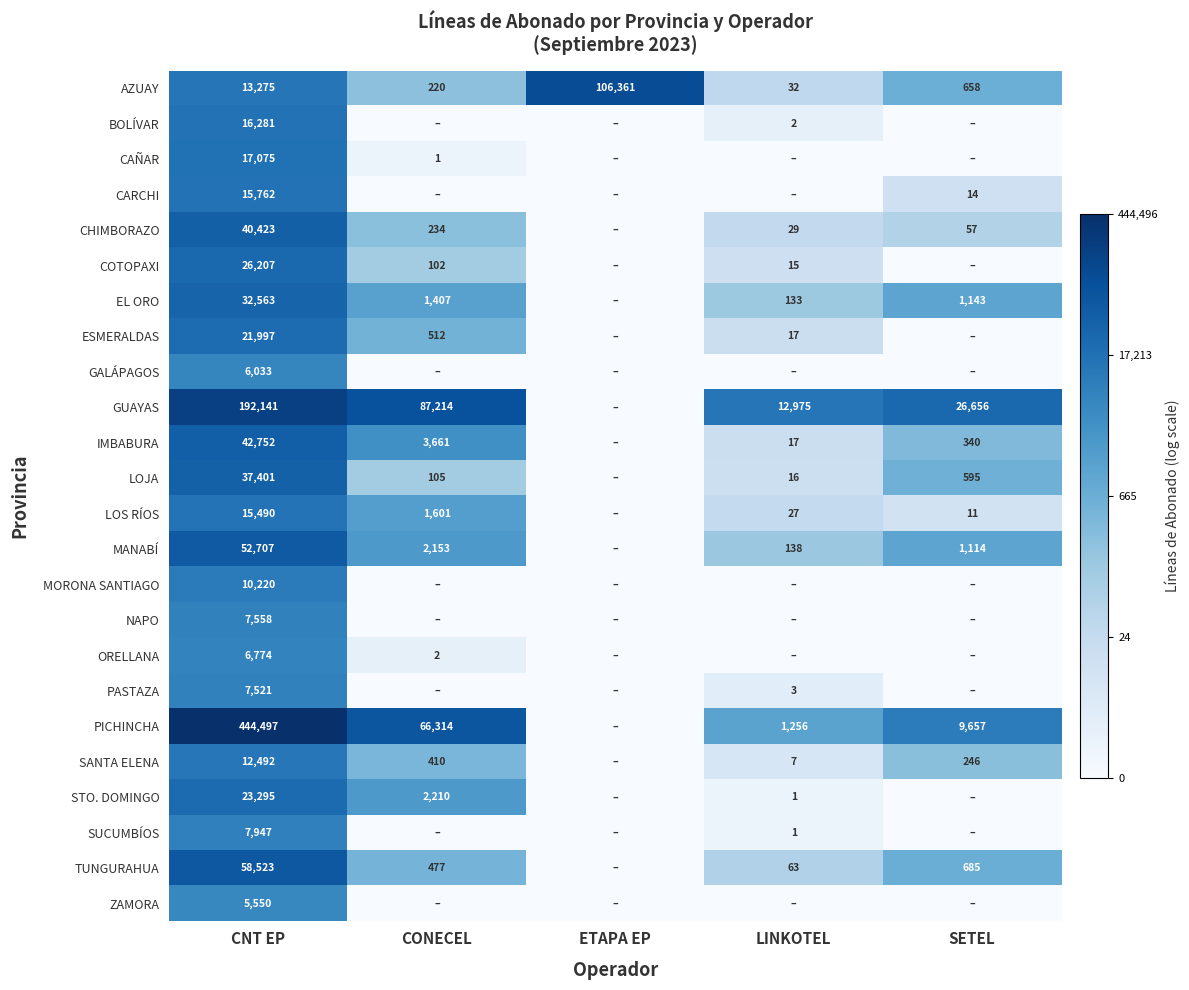

The GALÁPAGOS series shows 1508 at CNT EP. True or false?

False